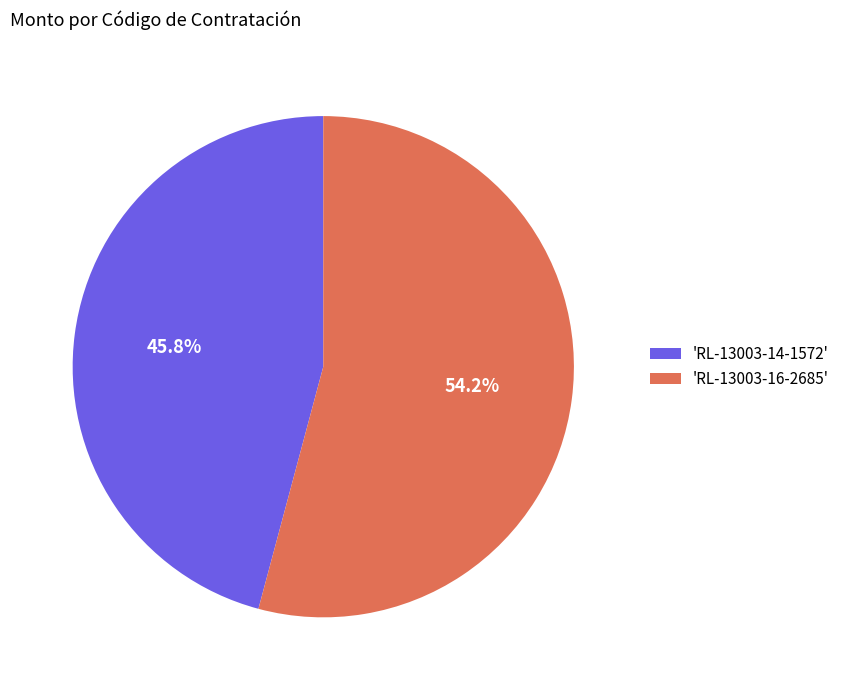

What is the smallest slice in the pie chart?

'RL-13003-14-1572'